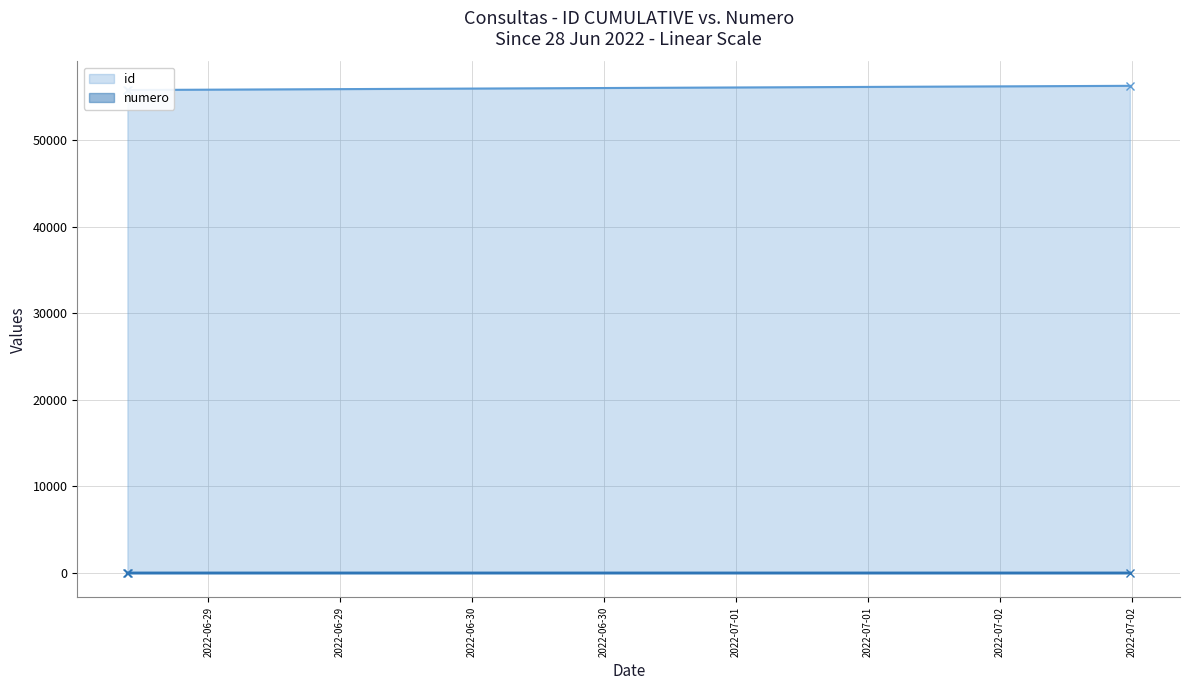

How many data points in numero are less than 2?

1